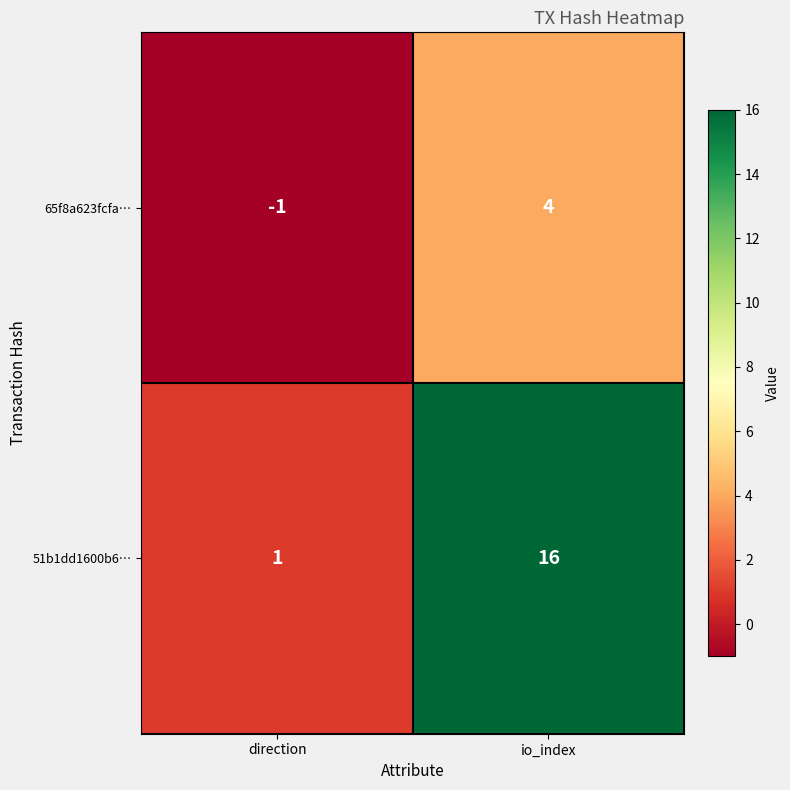

Where is 65f8a623fcfa… nearest to the value 1?

direction